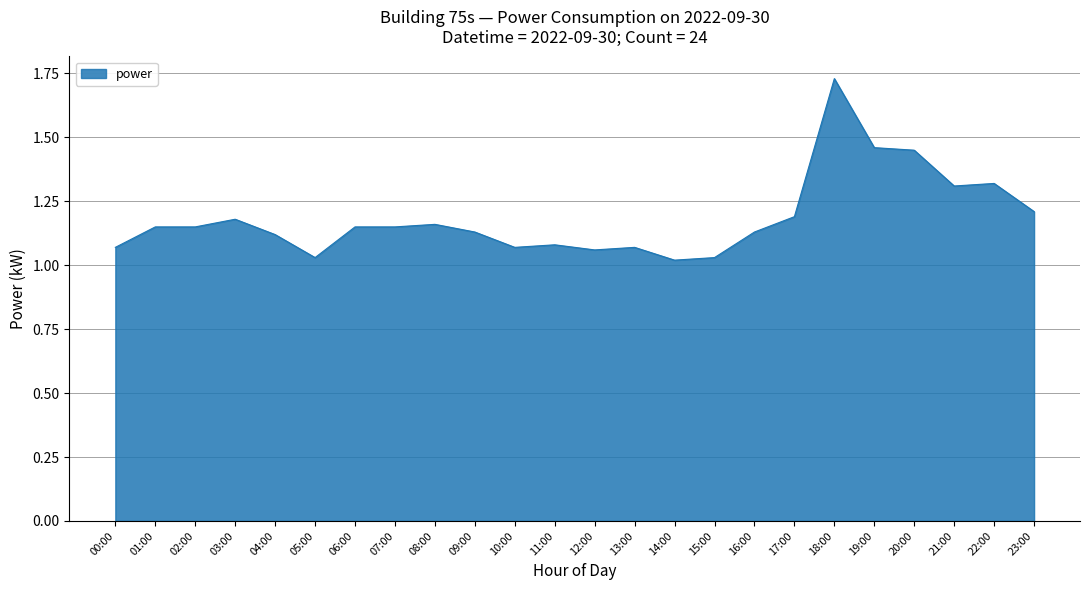

How many lines are shown in the chart?

1